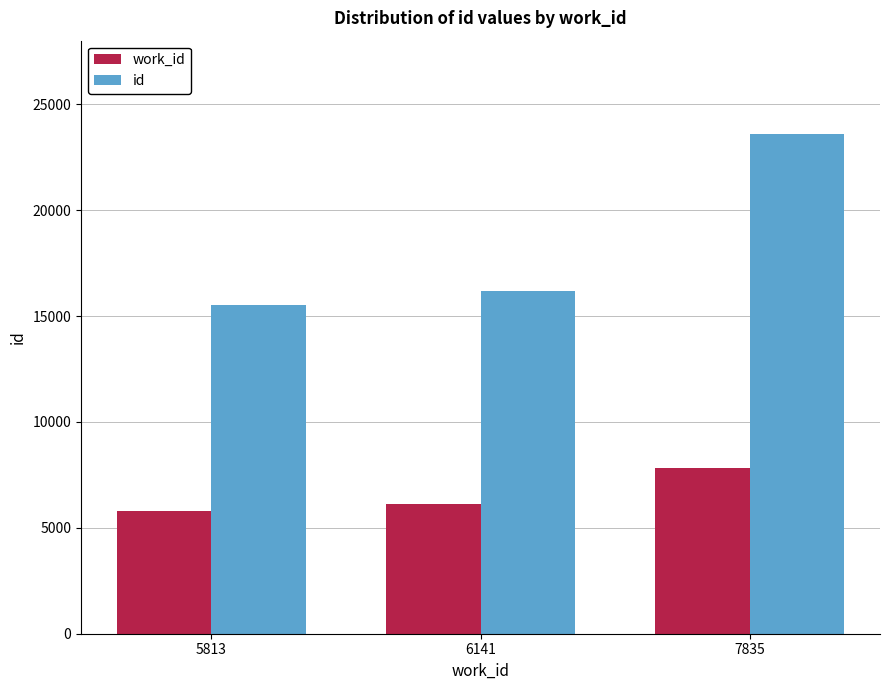

What is the sum of all work_id values?

19789